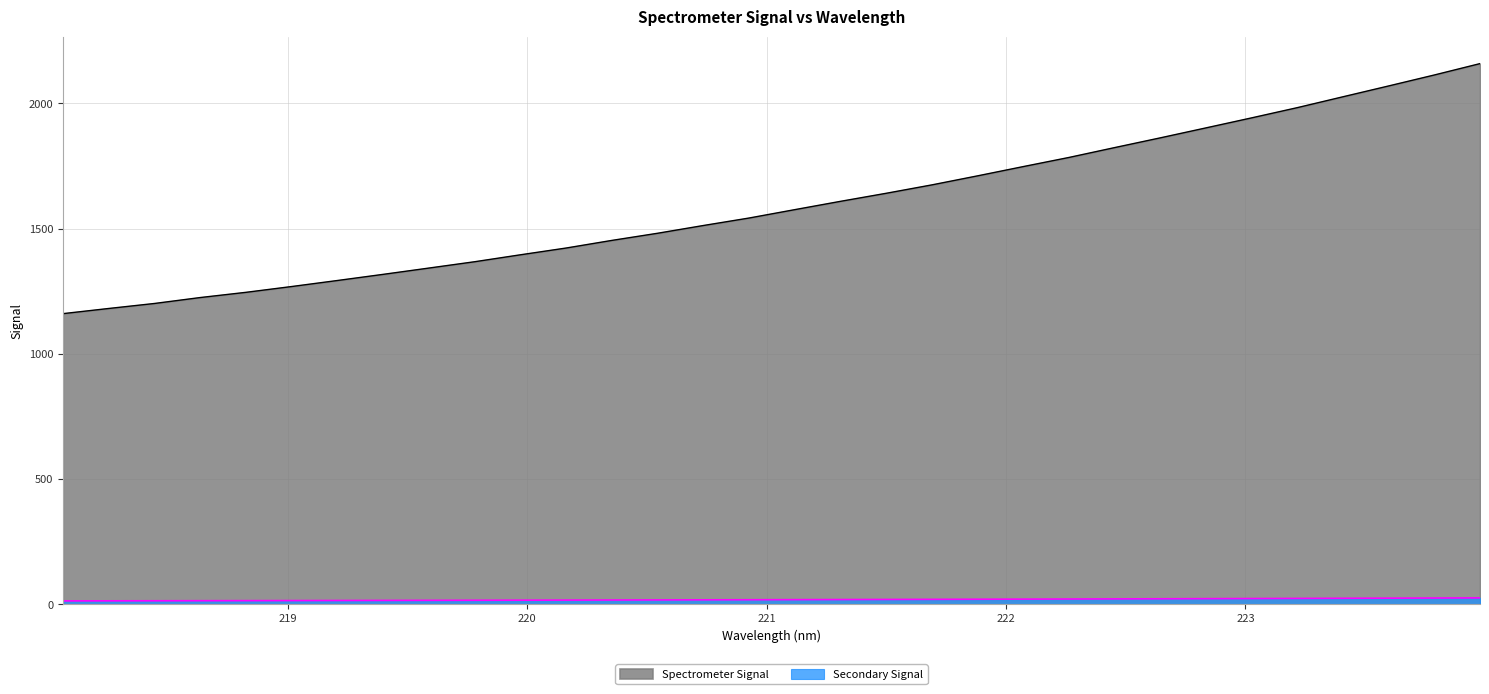

Reading right to left, transcribe all the data shown in this chart.

2159.1	2113.7	2070.0	2026.8	1983.4	1942.5	1902.5	1862.7	1823.8	1784.4	1748.0	1711.0	1674.9	1641.4	1609.2	1576.0	1542.6	1512.7	1481.8	1453.2	1422.8	1395.8	1368.1	1342.8	1317.7	1293.2	1269.1	1245.9	1225.1	1201.4	1181.4	1160.8